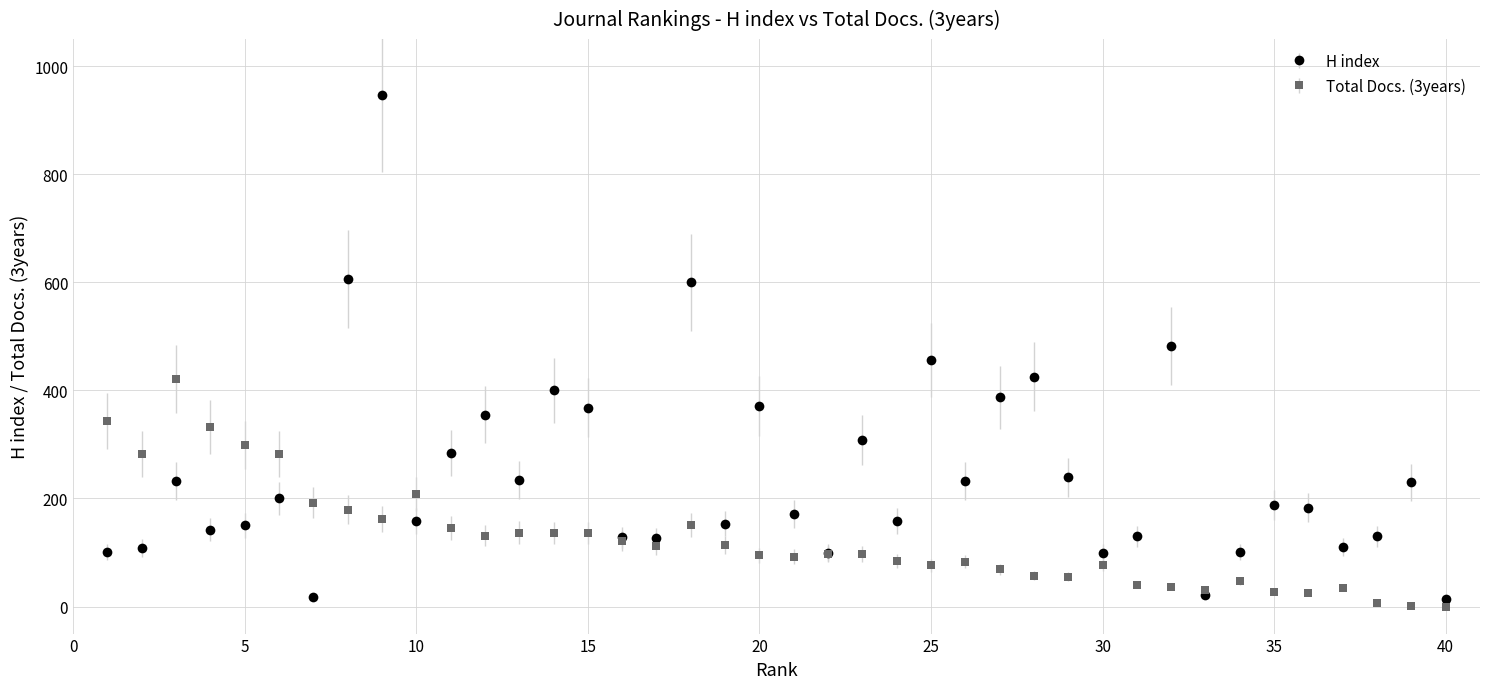

Which series has the widest spread of values?

H index